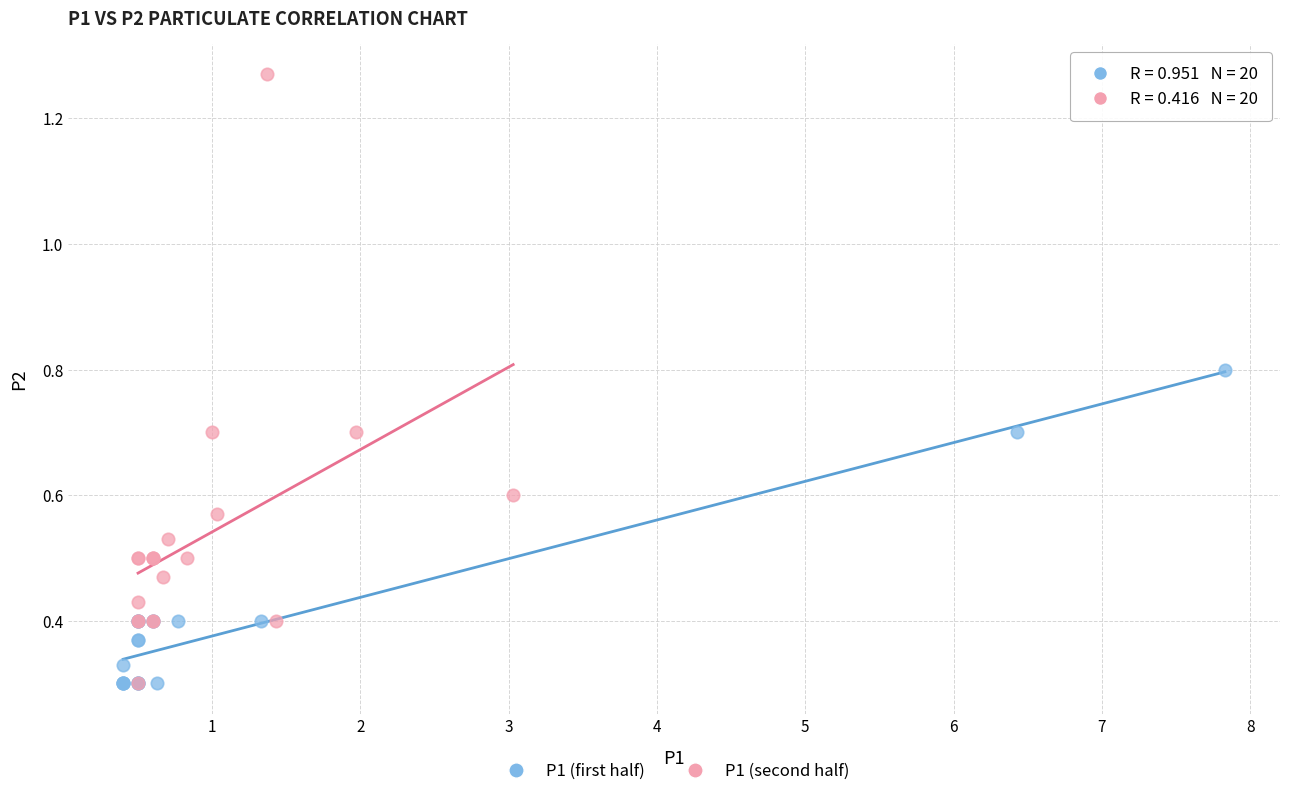

Which series has the largest Y range (max minus min)?

P1 (second half)